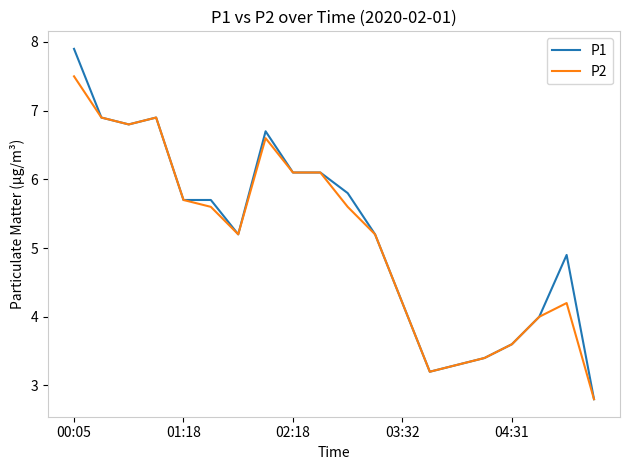

Which series has the largest total across all categories?

P1